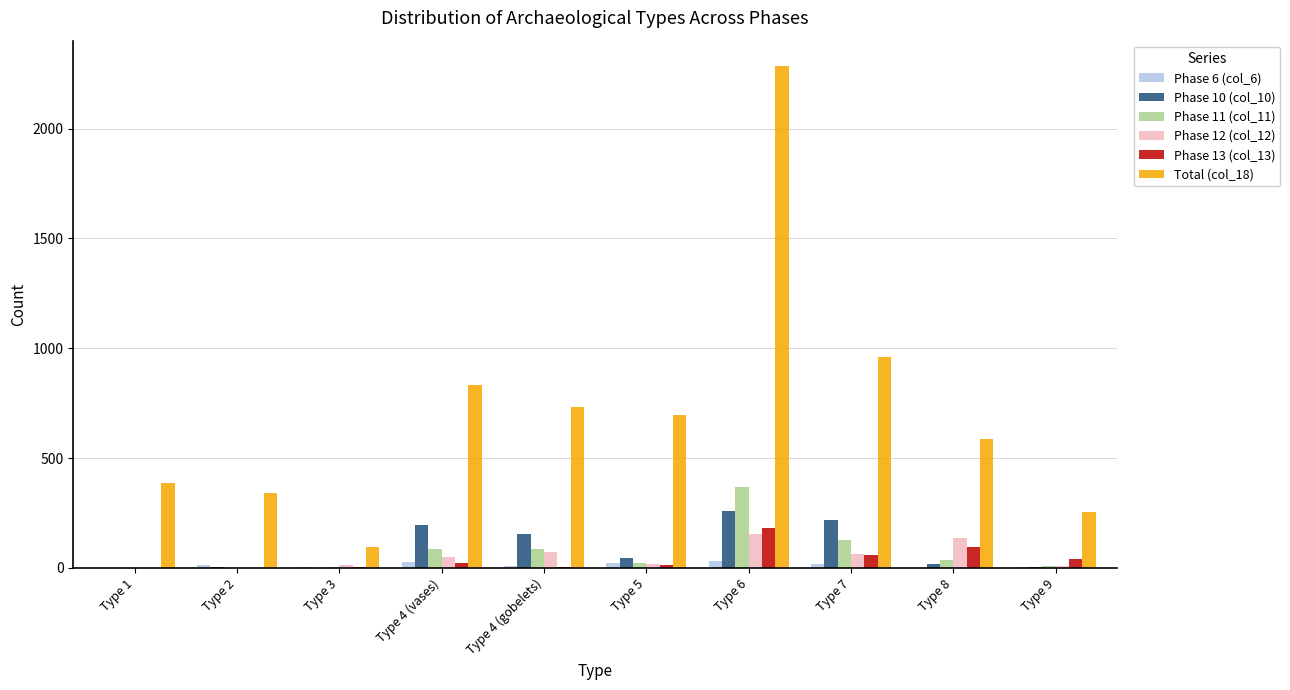

What is the maximum value shown in the chart?

2286